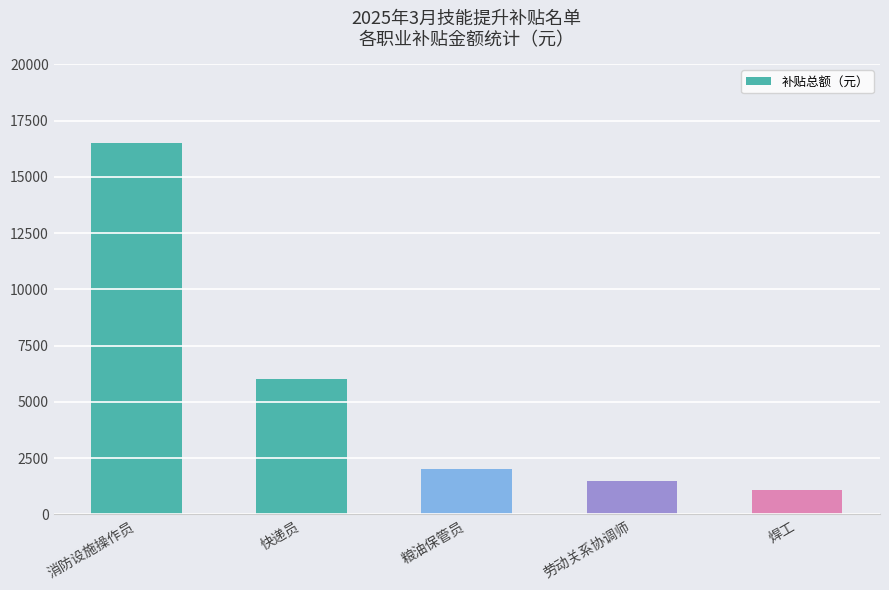

What value does the data have at 快递员?

6000